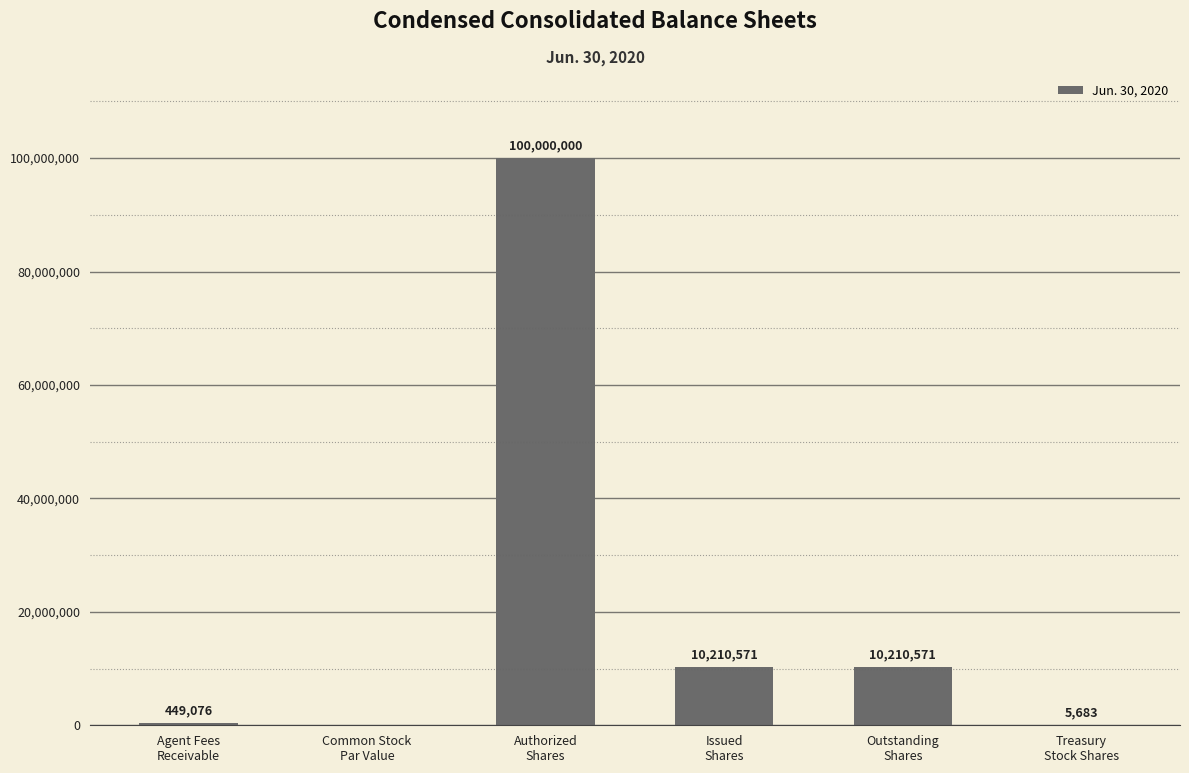

What is the greatest value displayed?

100000000